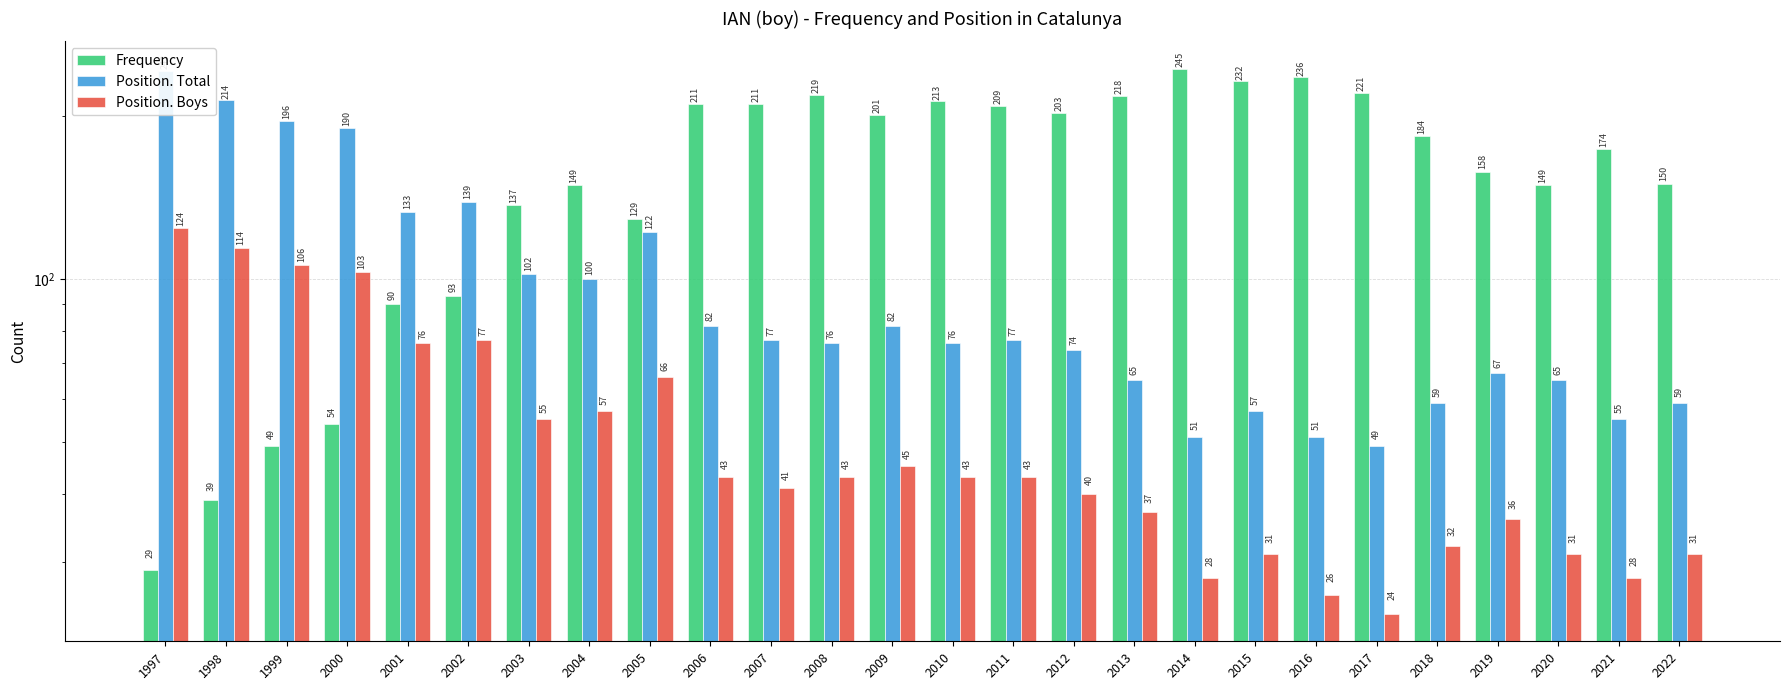

What is the value of the Position. Total bar at the 10th from the left?

82